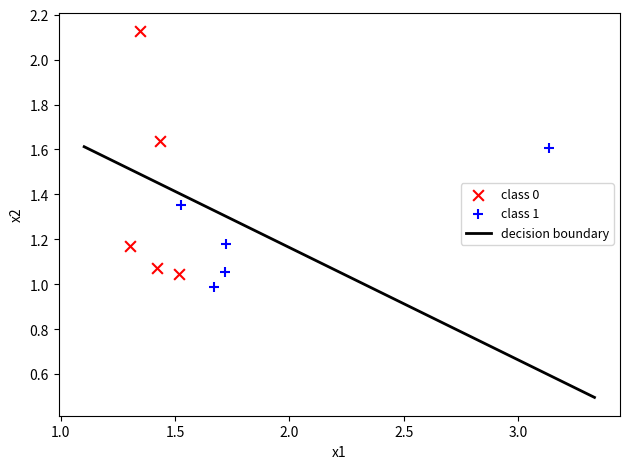

Which series has the widest spread of Y values?

class 0